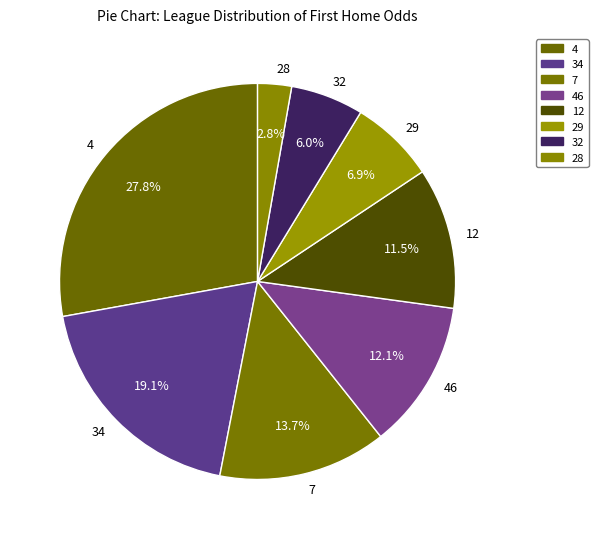

Is the sum of 28 and 34 greater than half?

No